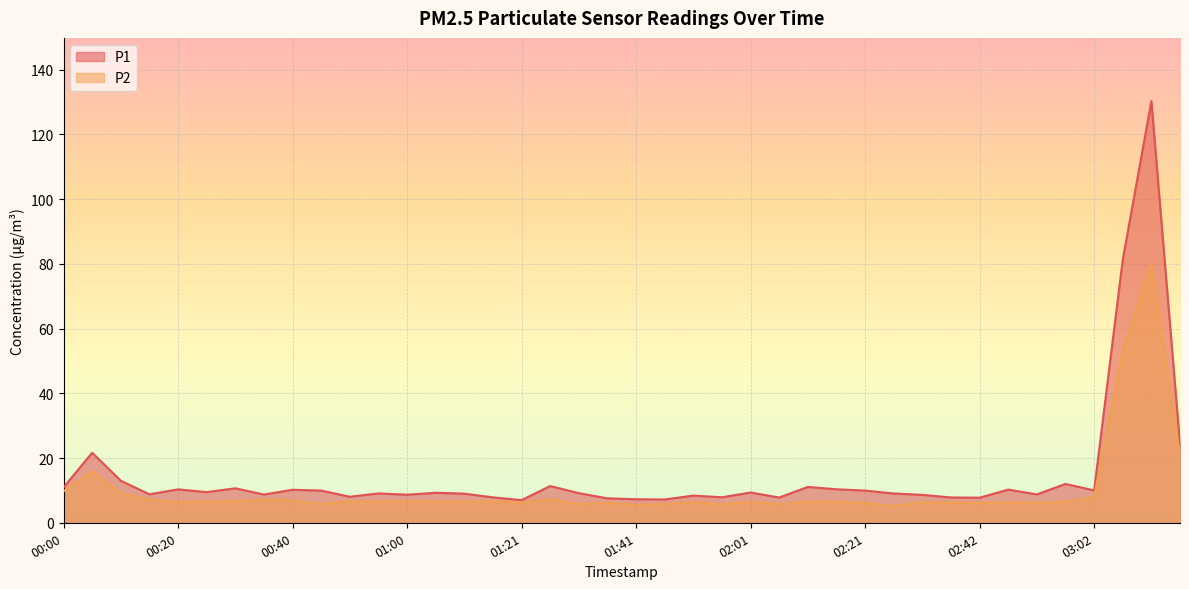

What is the minimum value shown in the chart?

5.2